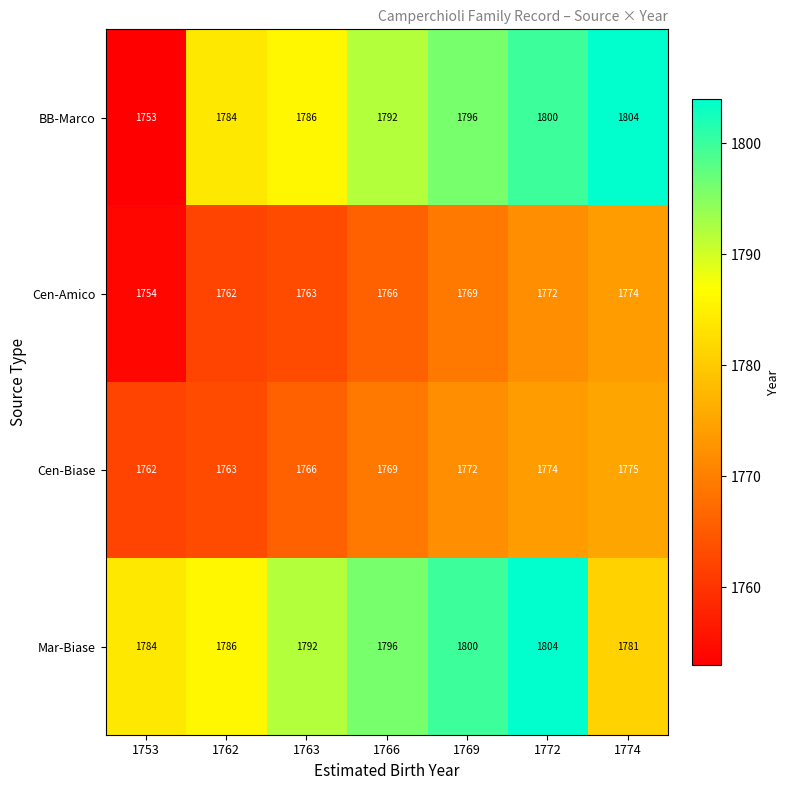

How many series are shown in this chart?

4